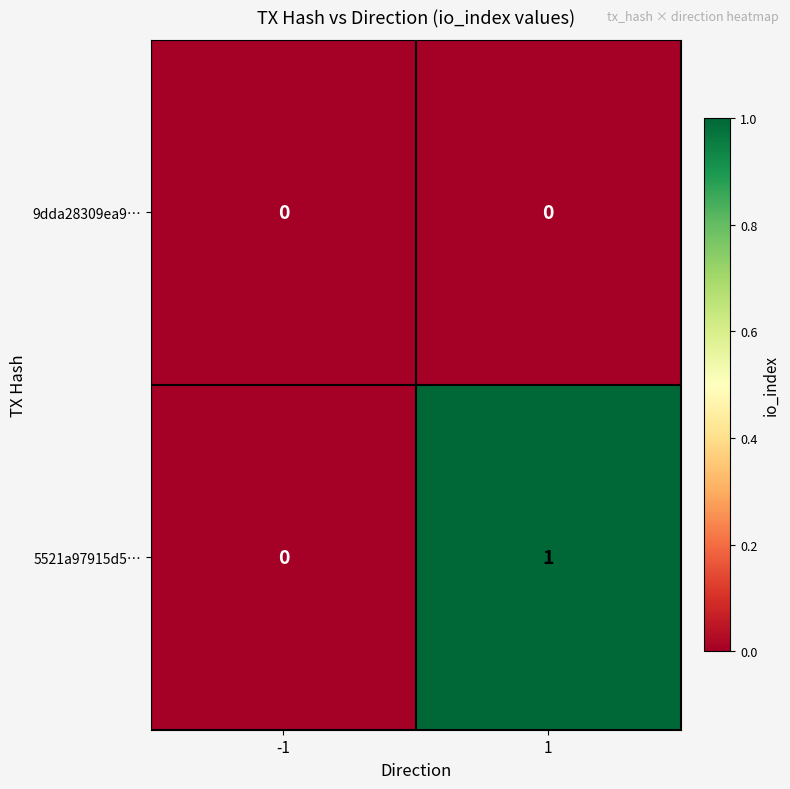

Reading right to left, what are all the values shown in this chart?

9dda28309ea9…: 1=0	-1=0
5521a97915d5…: 1=1	-1=0